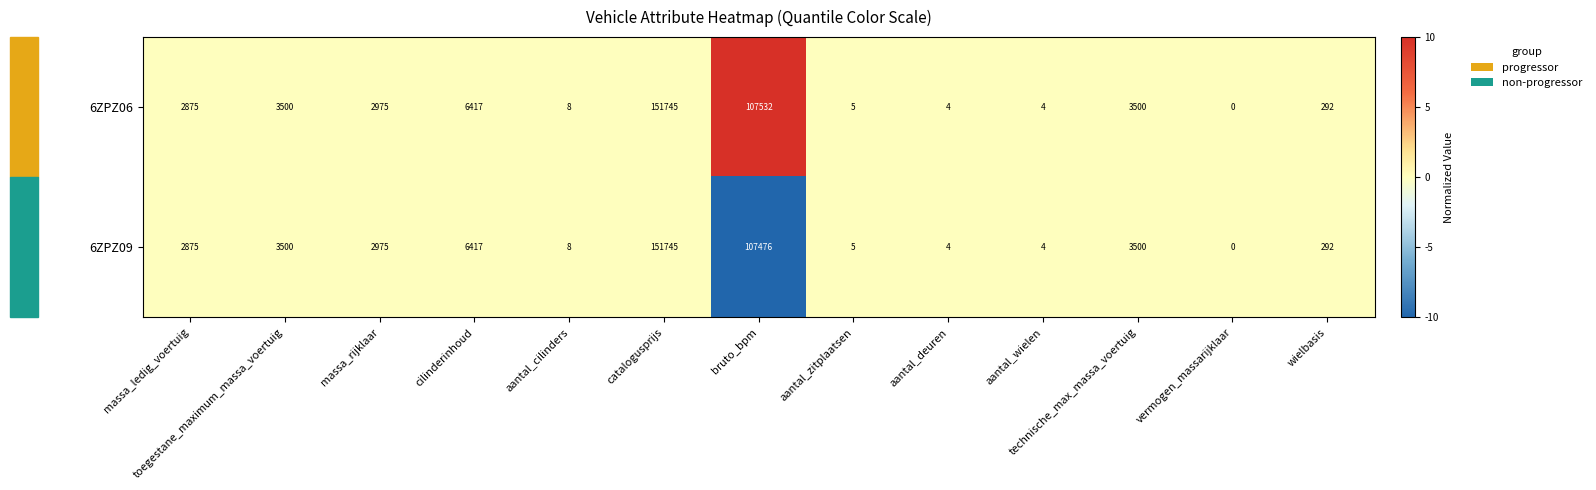

The value of 6ZPZ09 at aantal_zitplaatsen is 7. True or false?

False